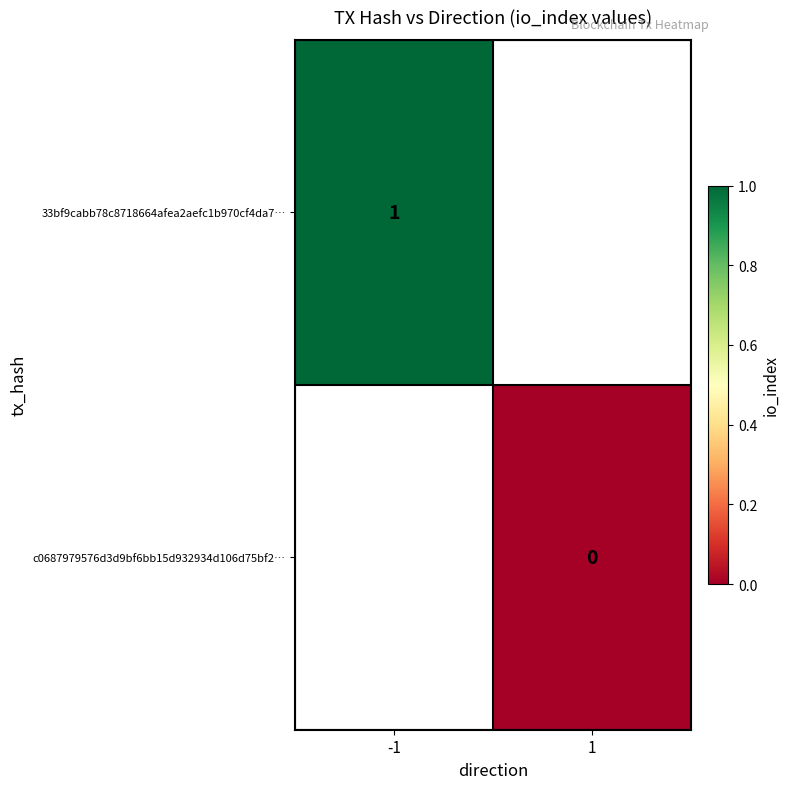

Is the value of c0687979576d3d9bf6bb15d932934d106d75bf2… at 1 greater than the value of 33bf9cabb78c8718664afea2aefc1b970cf4da7… at -1?

No